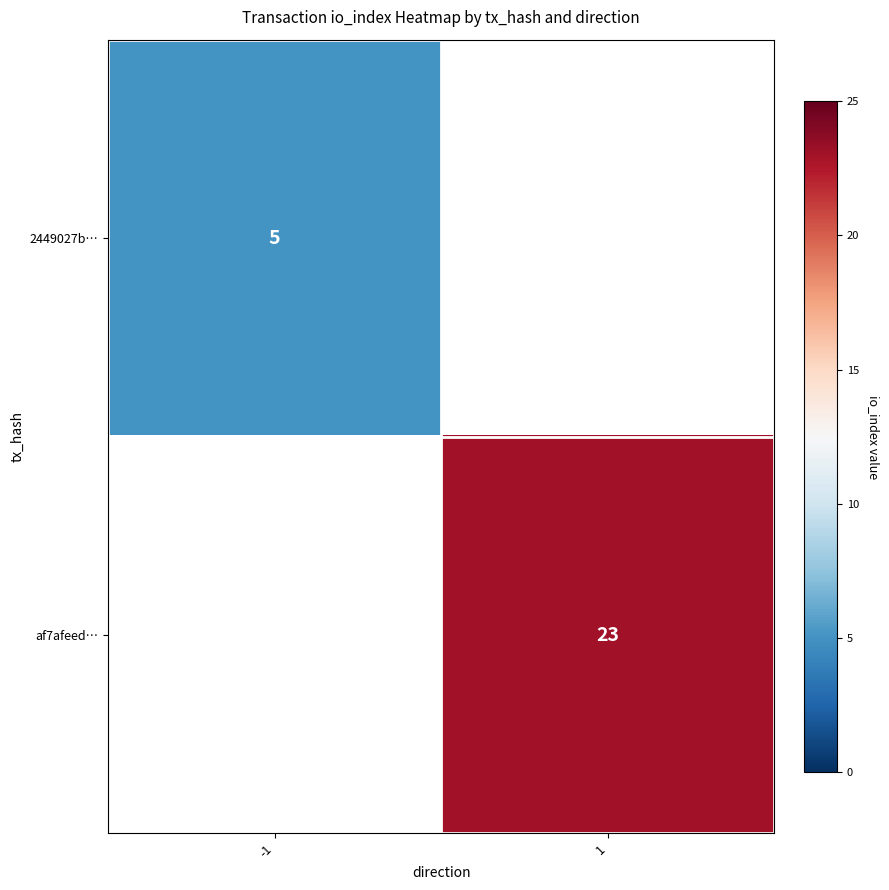

Between -1 and 1, which is larger?

1